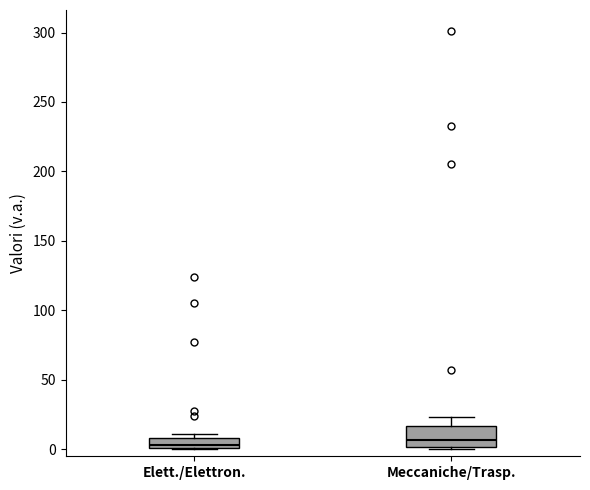

Which box is the tallest, from its lower edge to its upper edge?

Meccaniche/Trasp.